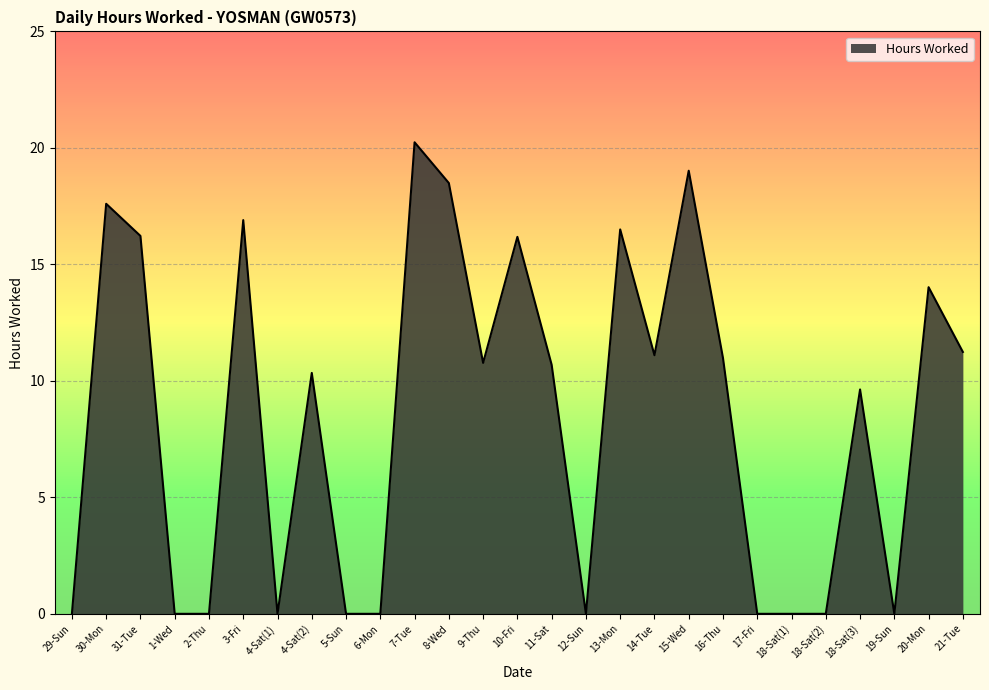

How many points are lower than both their immediate neighbors (excluding endpoints)?

5